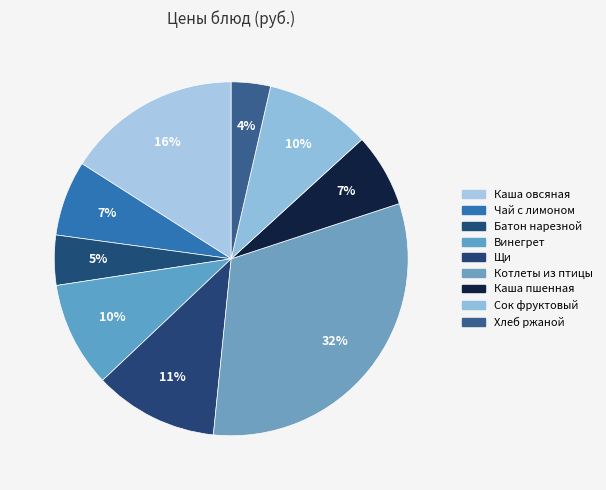

Rank the categories by value from lowest to highest.

Хлеб ржано-пшеничный, Батон нарезной, Каша пшенная, Чай с лимоном, Винегрет овощной, Сок фруктовый, Щи из св.кап. с картоф.со сметан, Каша молочн. из овсяной крупы с маслом, Котлеты рубленные из птицы с соусом